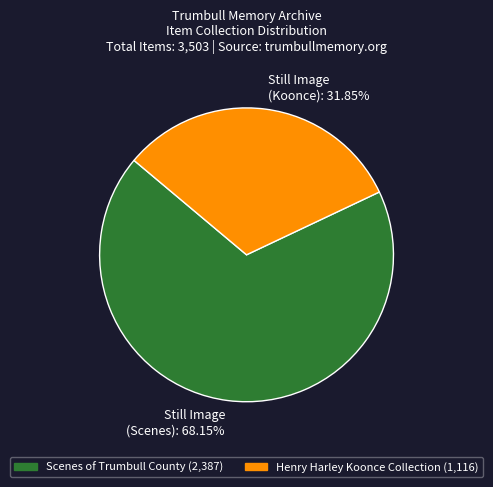

Which slice represents more than half of the pie?

Still Image (Scenes): 68.15%